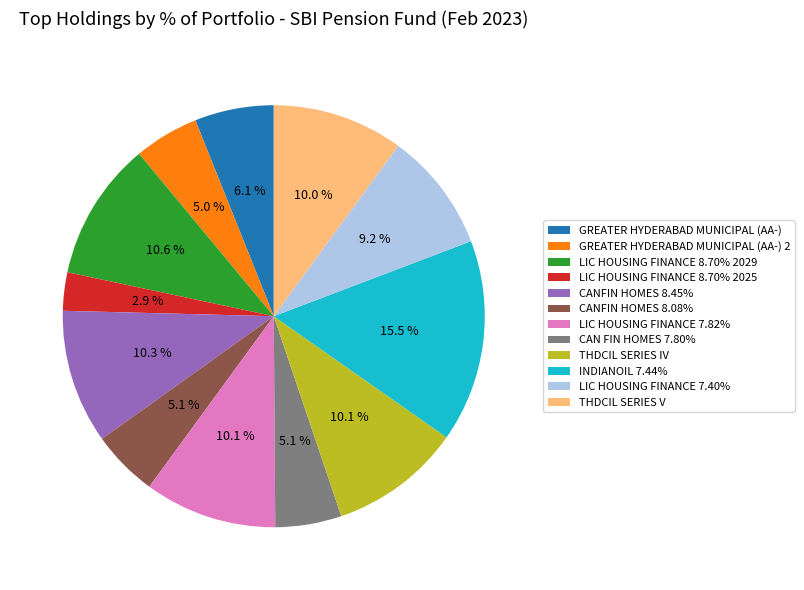

To the nearest percent, what percentage of the pie is CAN FIN HOMES 7.80%?

5%